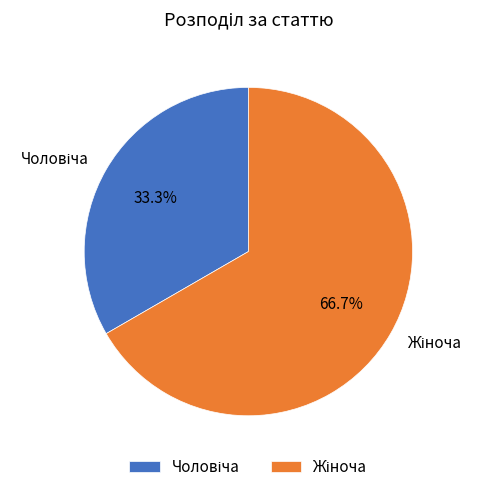

Does any single category account for the majority?

Yes